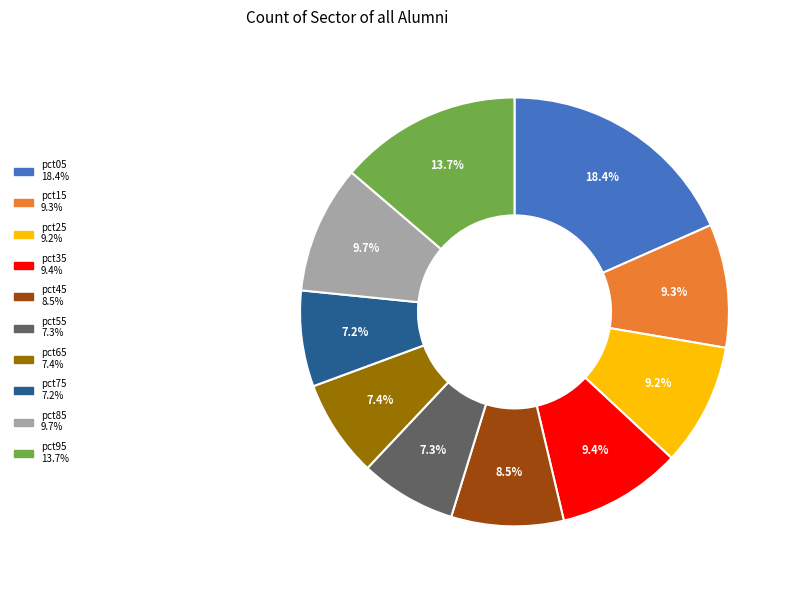

How many slices are in this pie chart?

10